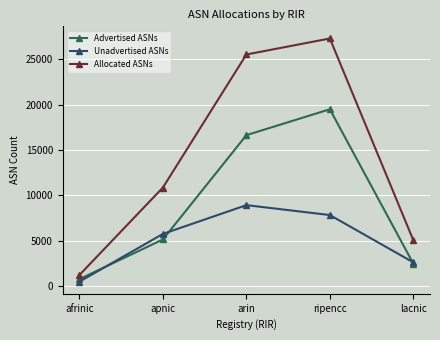

Reading left to right, list all the values displayed in this chart.

Advertised ASNs: afrinic=738	apnic=5122	arin=16638	ripencc=19497	lacnic=2449
Unadvertised ASNs: afrinic=463	apnic=5734	arin=8910	ripencc=7816	lacnic=2589
Allocated ASNs: afrinic=1201	apnic=10856	arin=25548	ripencc=27313	lacnic=5038